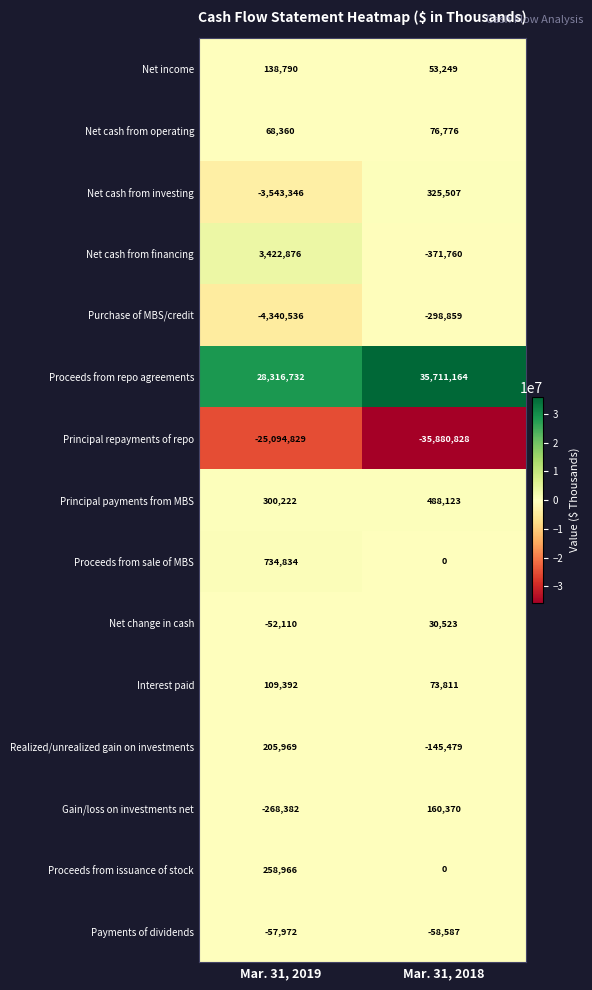

Where is Net cash from operating nearest to the value 72568?

Mar. 31, 2019